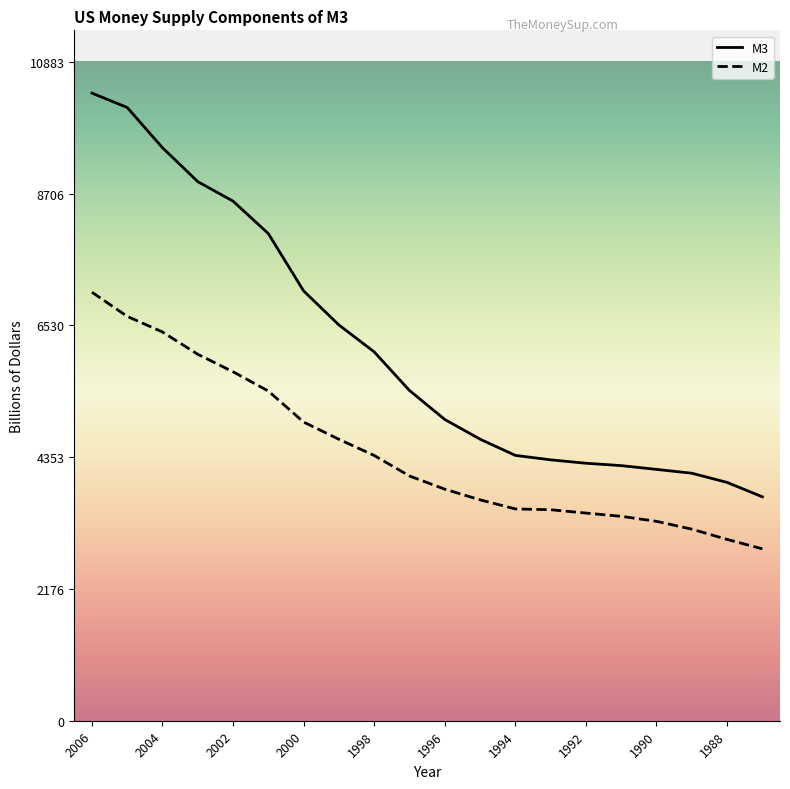

Which series has the largest total across all categories?

M3